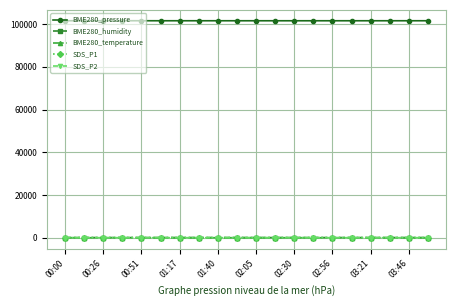

True or false: BME280_pressure has more than 1 interior local peaks.

True